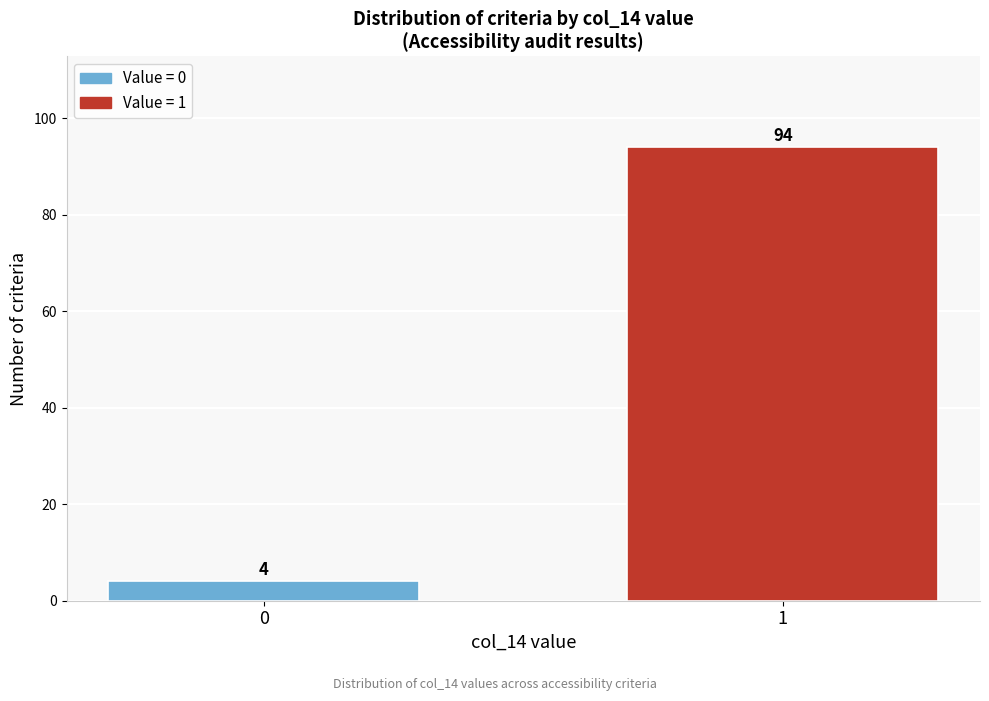

Reading right to left, list all the values displayed in this chart.

1=94	0=4